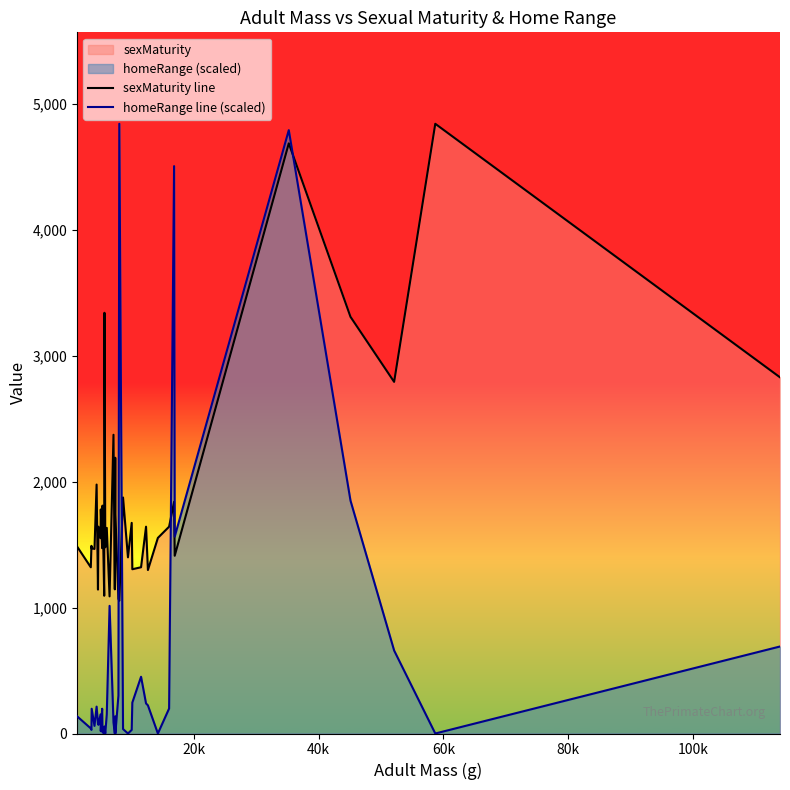

Which series ends up on top after the final intersection of sexMaturity line and homeRange line (scaled)?

sexMaturity line